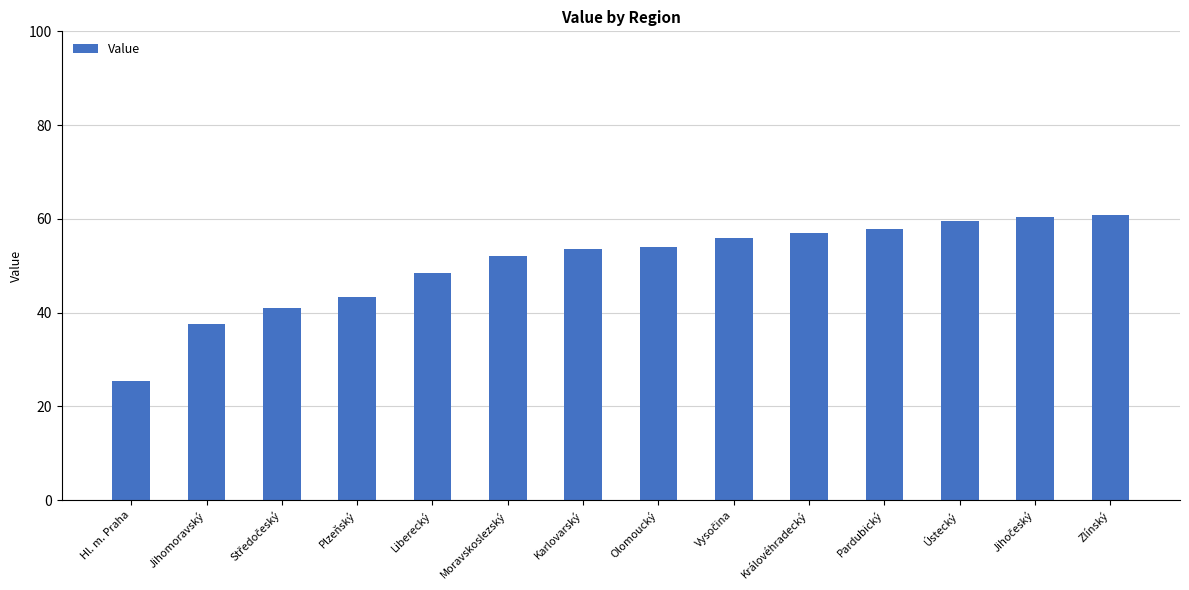

What is the value of the 13th bar from the left?

60.4